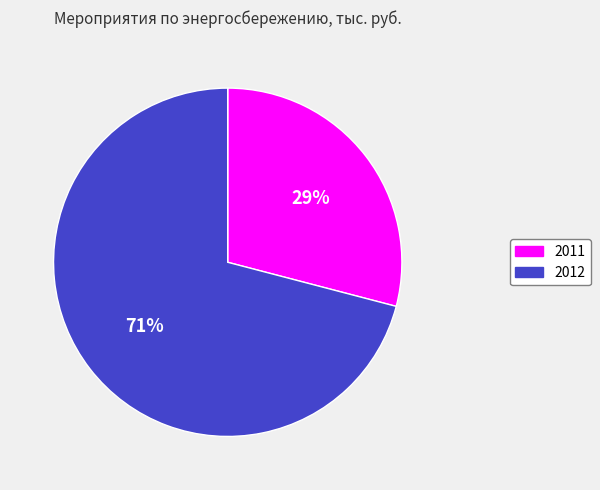

Which category has the biggest portion of the pie?

2012